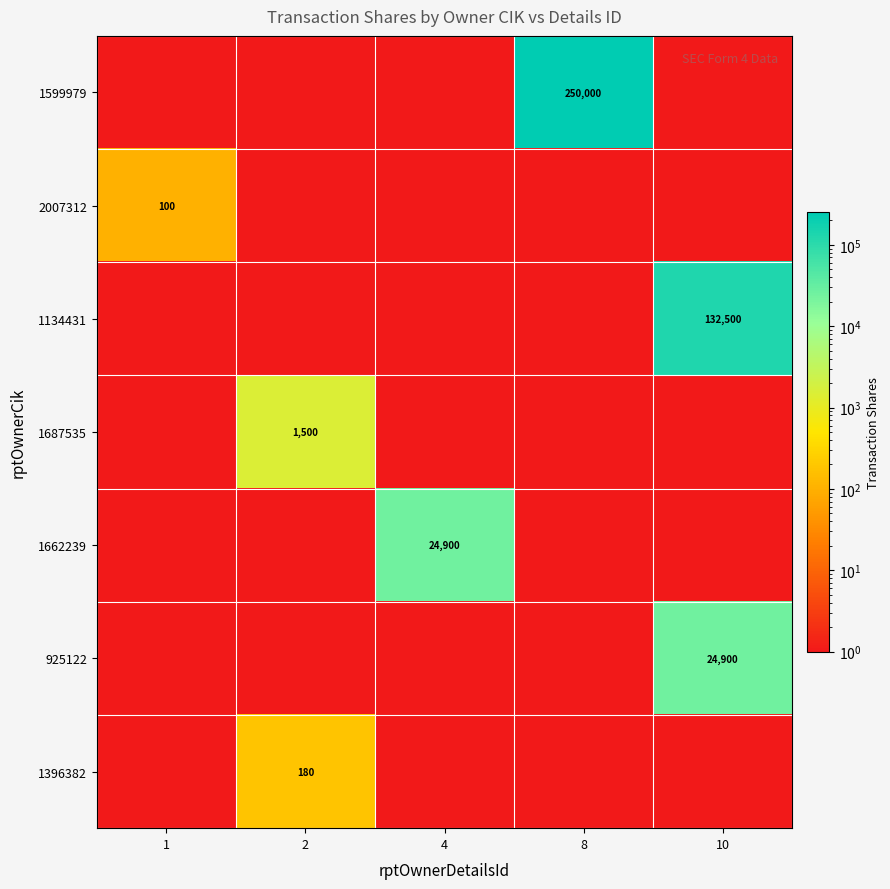

What is the spread (max minus min) of values at 4?

24900